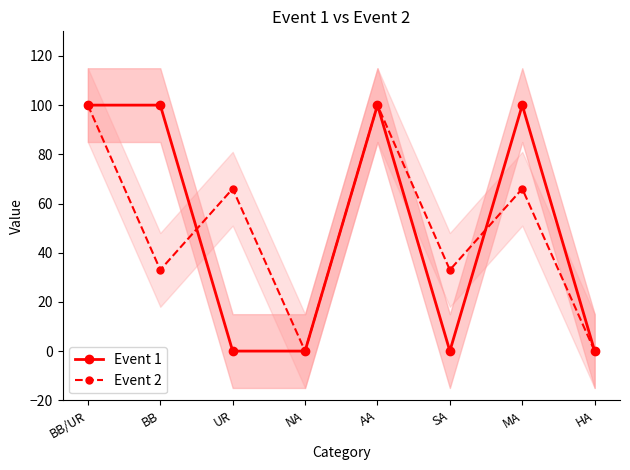

What is the difference between the maximum and second lowest values in the Event 2 series?

100